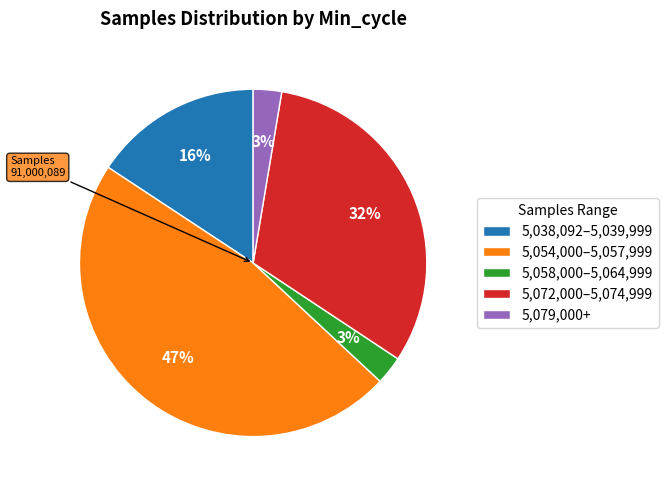

Do 5,038,092–5,039,999 and 5,054,000–5,057,999 together represent more than half of the pie?

Yes